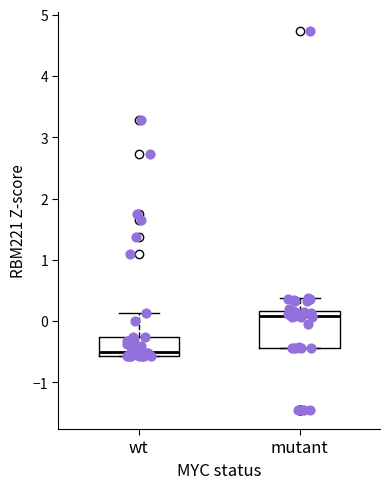

Where does the upper whisker of the box for mutant end on the y-axis? The values are not printed on the chart, so give them approximately, as read against the axis.

0.4